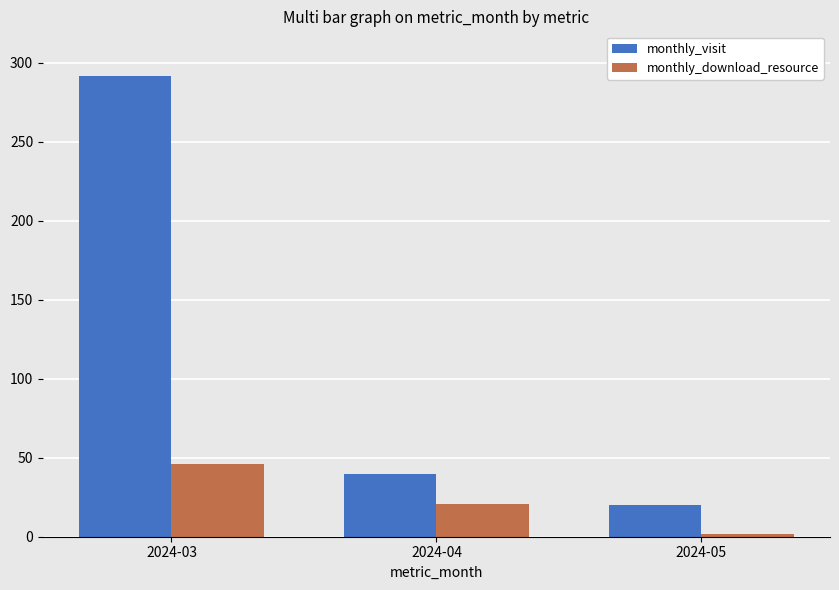

Is the value of monthly_visit at 2024-05 greater than the value of monthly_download_resource at 2024-03?

No